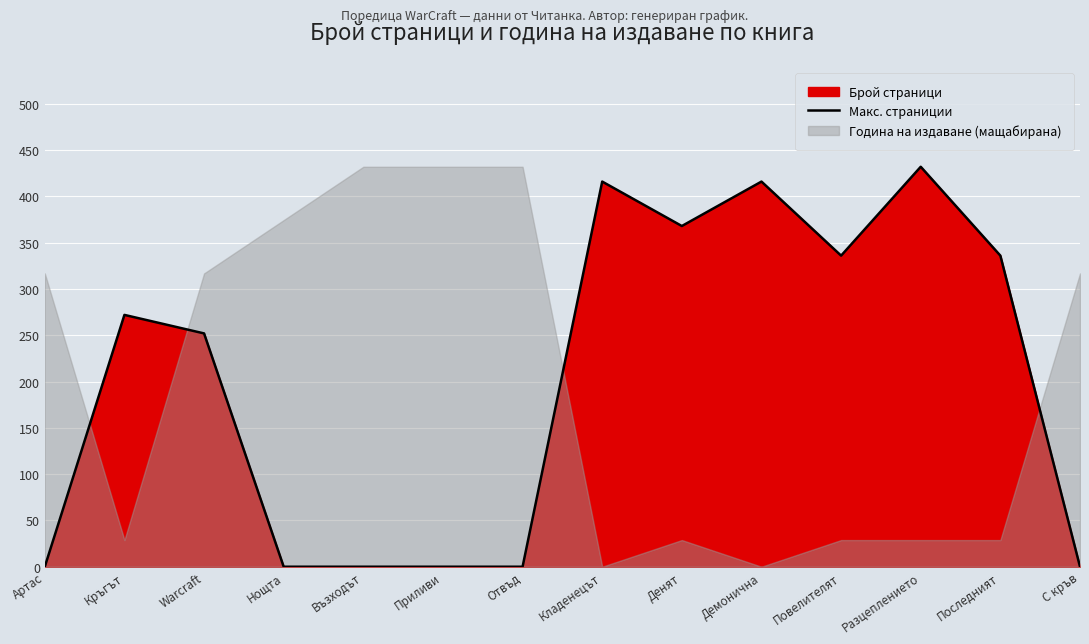

List the labels in order of value, smallest first.

Артас, Нощта, Възходът, Приливи, Отвъд, С кръв, Warcraft, Кръгът, Повелителят, Последният, Денят, Кладенецът, Демонична, Разцеплението